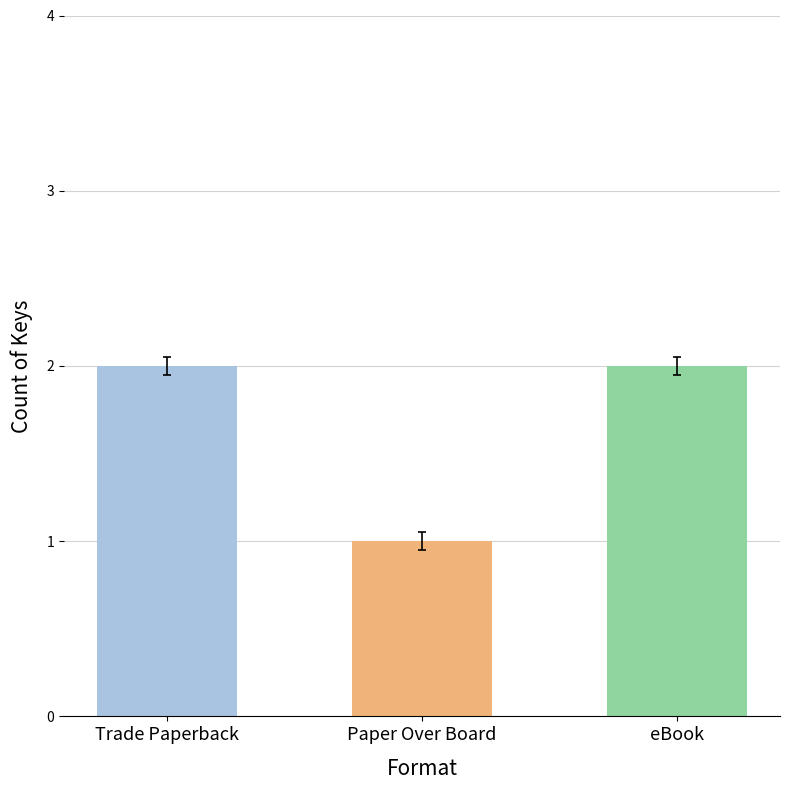

At which category does the chart reach its minimum across all series?

Paper Over Board